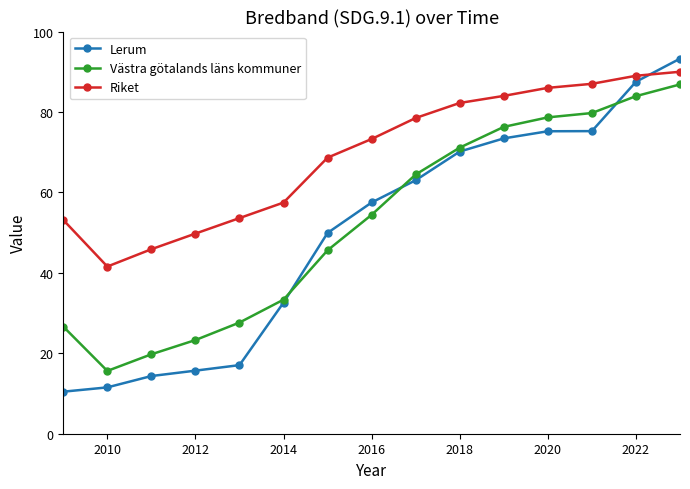

What is the smallest value displayed?

10.5